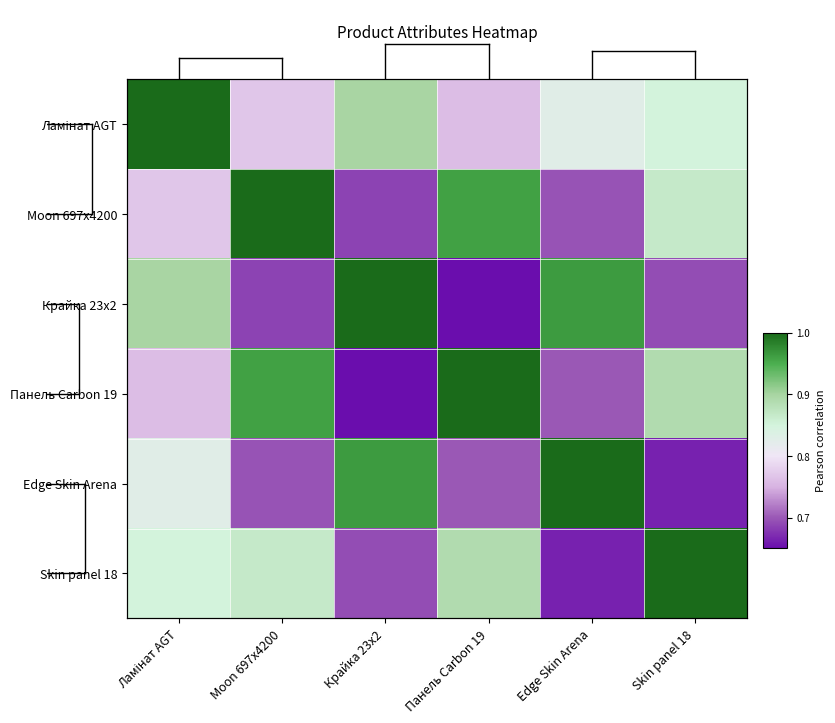

At which label is Крайка 23x2 closest to 0?

Панель Carbon 19